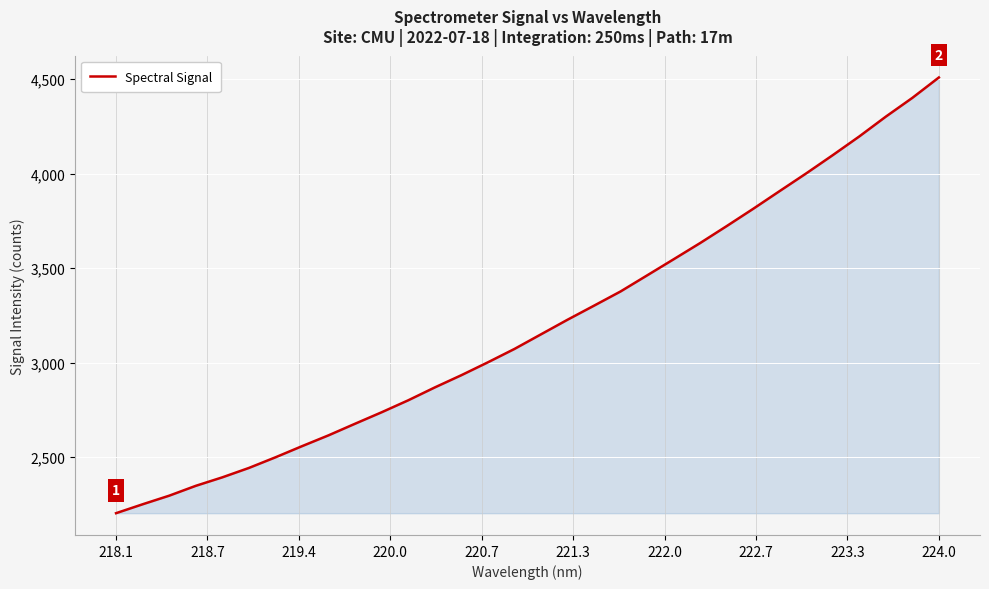

What is the difference between the maximum and minimum values?

2304.5